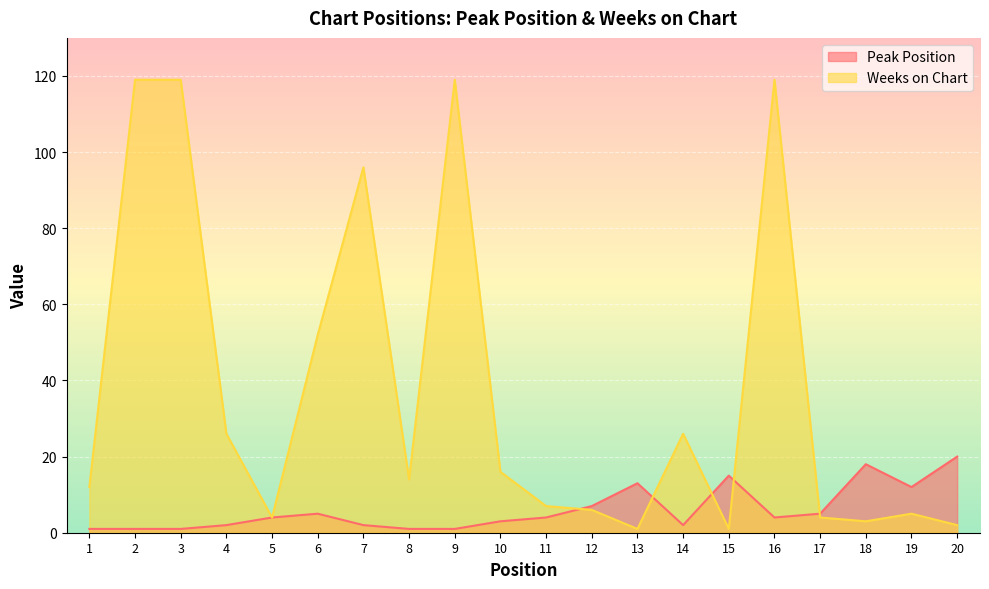

List the labels in order of Peak Position value, smallest first.

1, 2, 3, 8, 9, 4, 7, 14, 10, 5, 11, 16, 6, 17, 12, 19, 13, 15, 18, 20